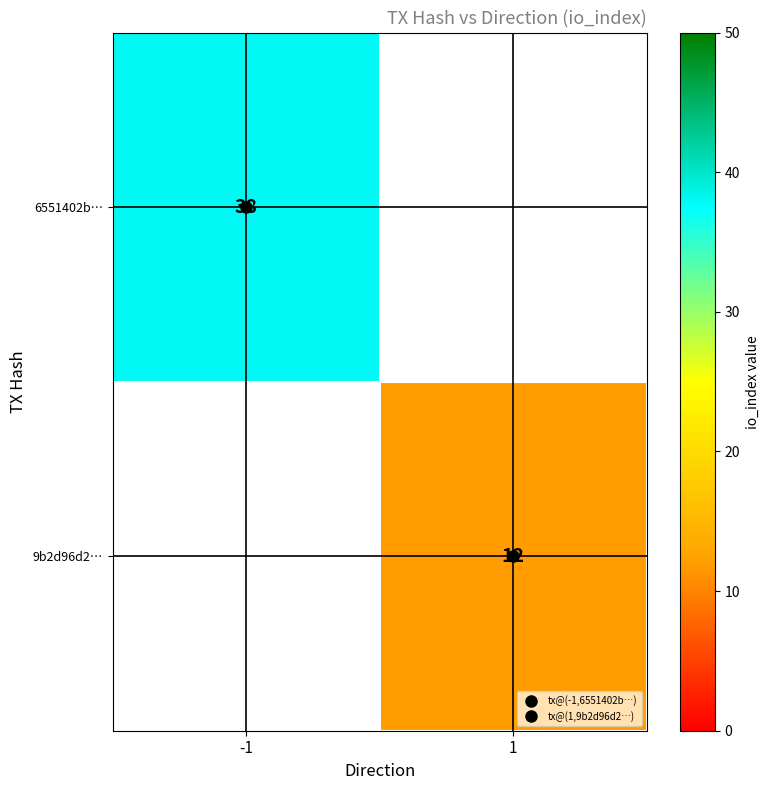

At how many categories does at least one series exceed 28?

1